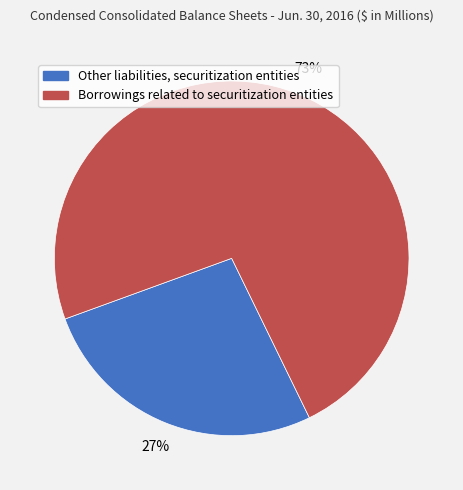

What is the largest slice in the pie chart?

Borrowings related to securitization entities